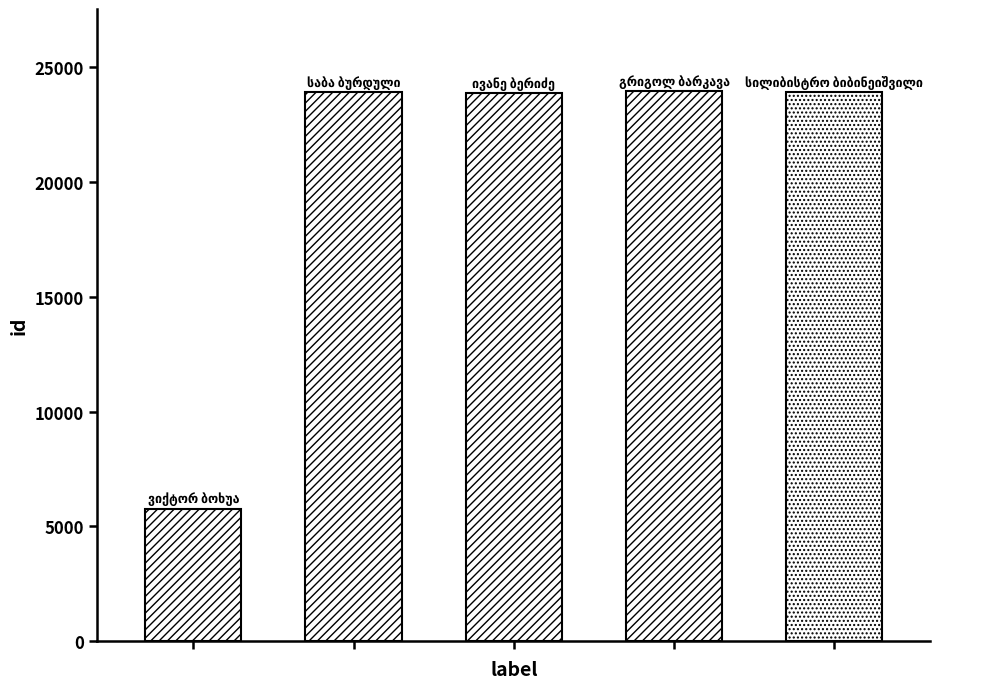

What is the value of the 2nd bar from the left?

23918